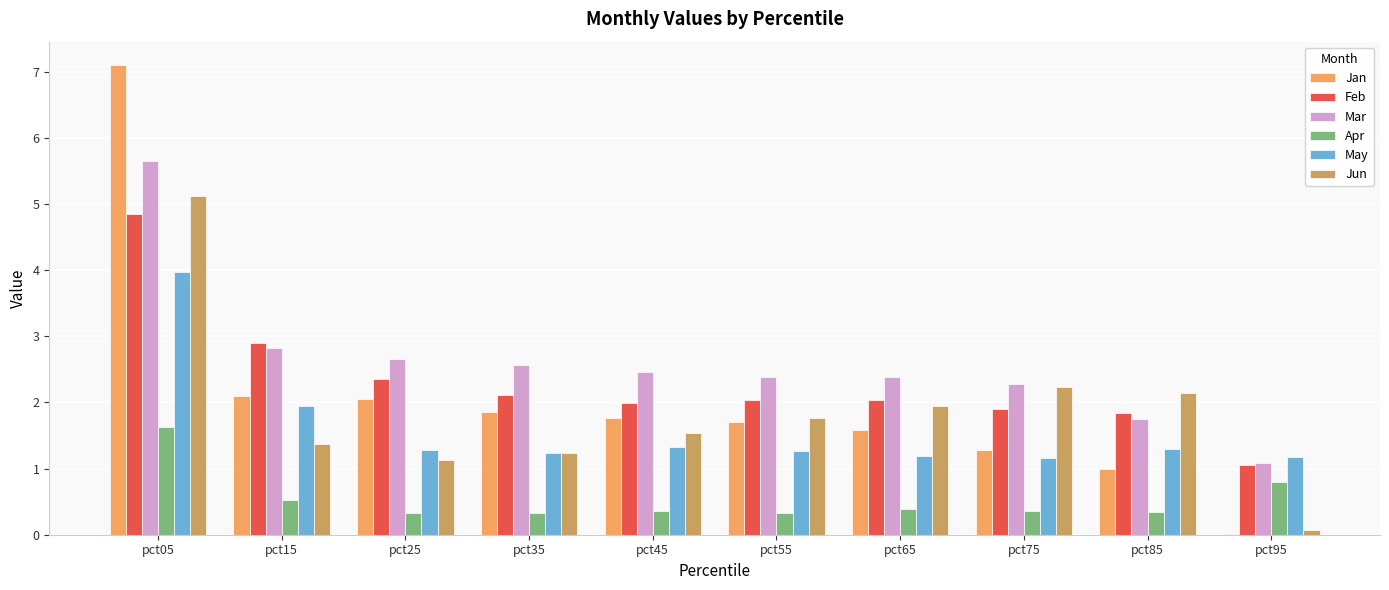

What is the maximum value shown in the chart?

7.1